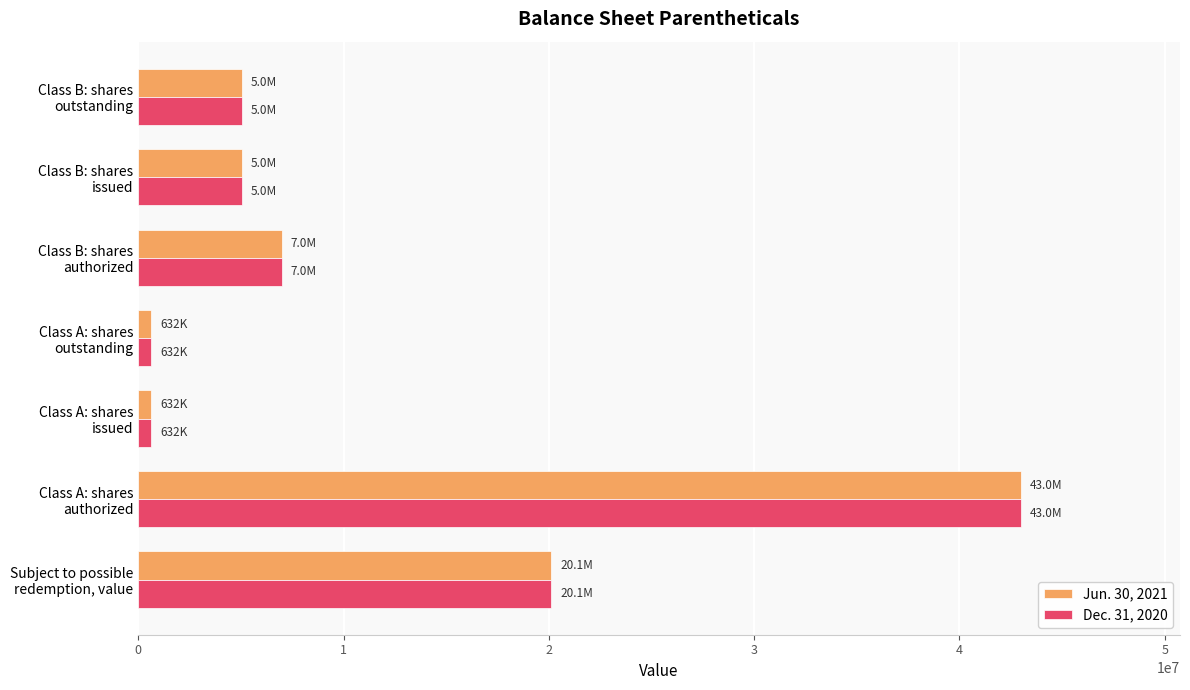

What is the average value of the Dec. 31, 2020 series?

11636071